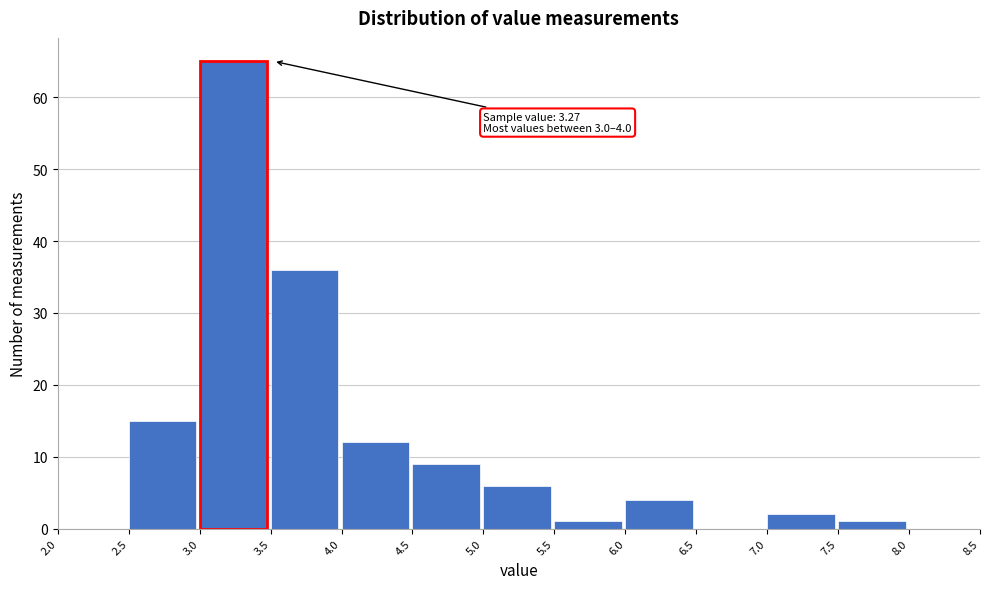

Over which range of the x-axis is the bar tallest?

3.0 to 3.5